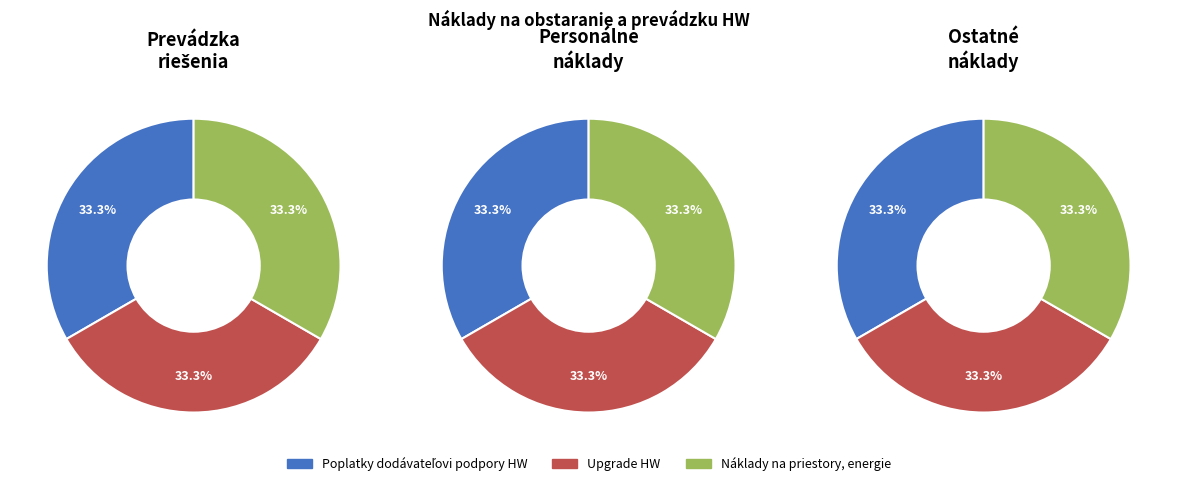

Which slice is the smallest?

Poplatky dodávateľovi podpory HW